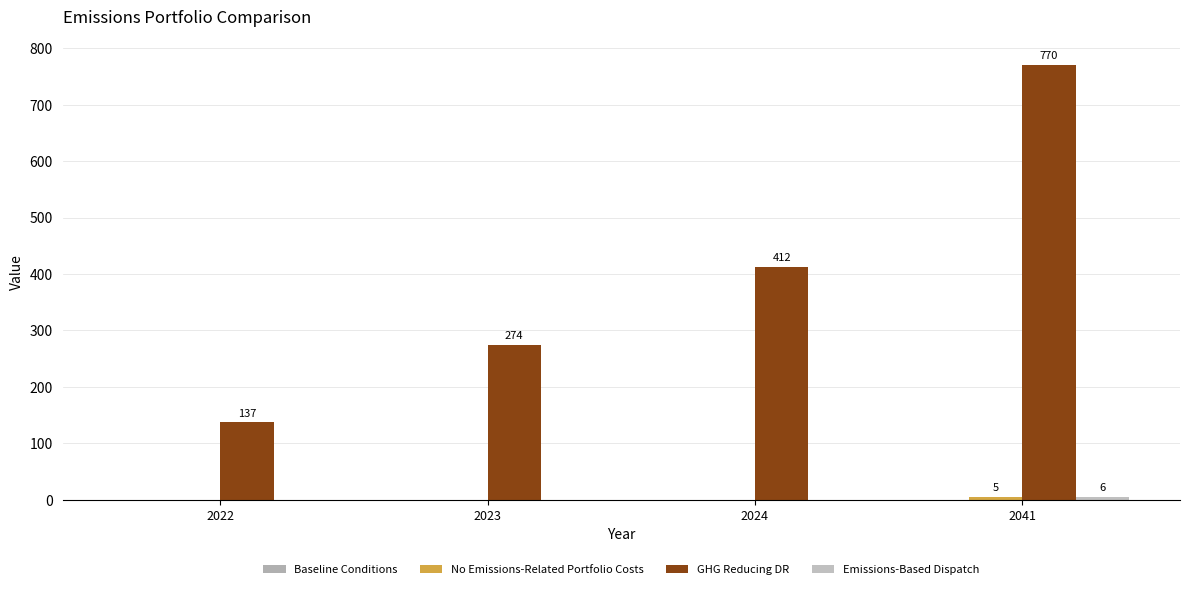

How many groups of bars are there?

4